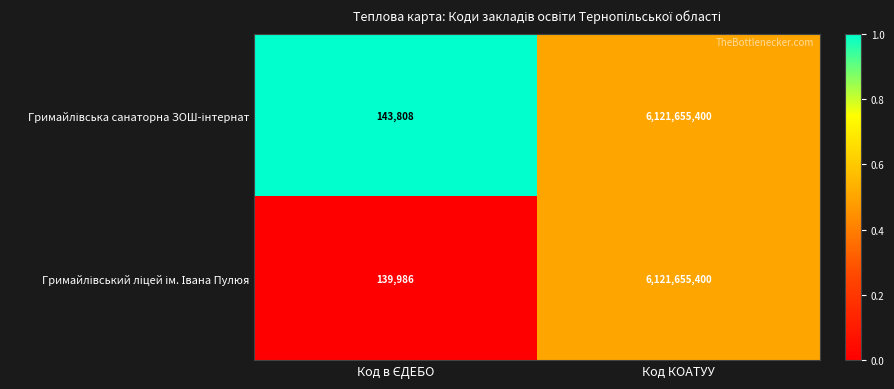

Which label corresponds to the largest value in the chart?

Код КОАТУУ